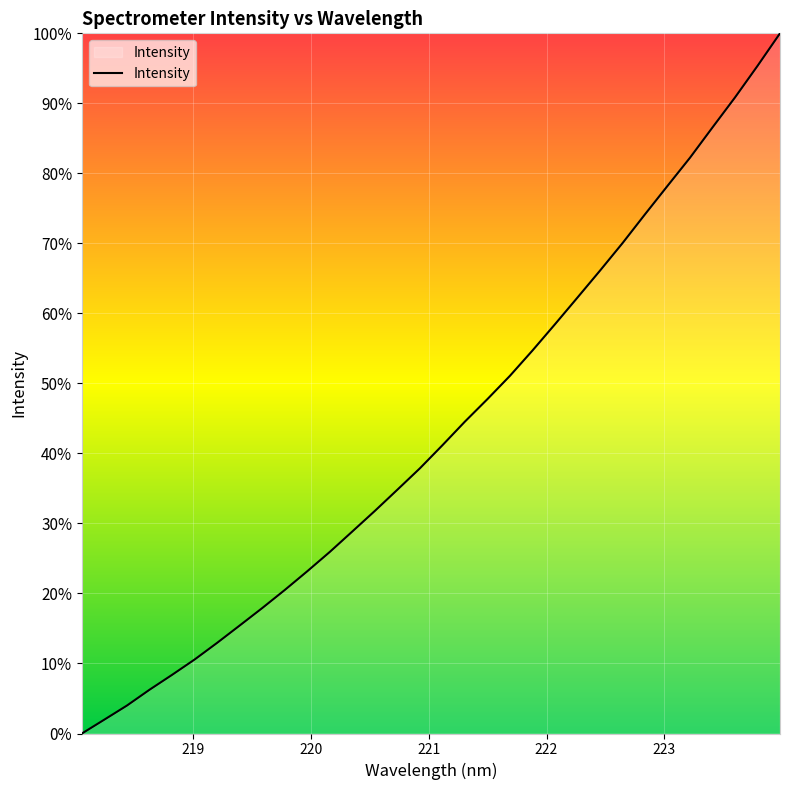

What is the greatest value displayed?

100.0